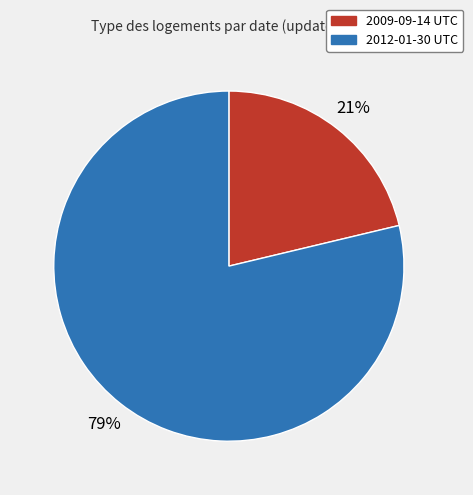

How many slices are in this pie chart?

2